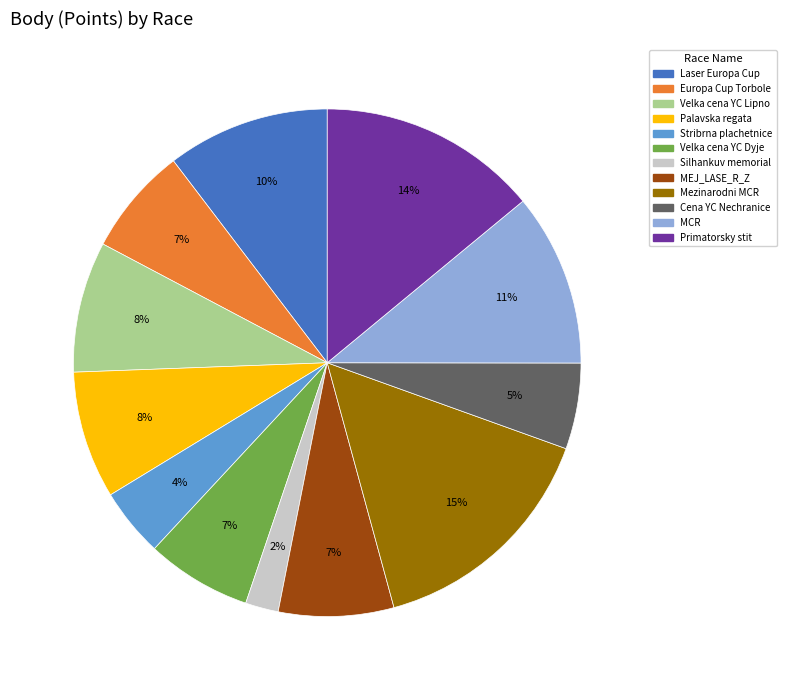

To the nearest percent, what is the average slice percentage?

8%